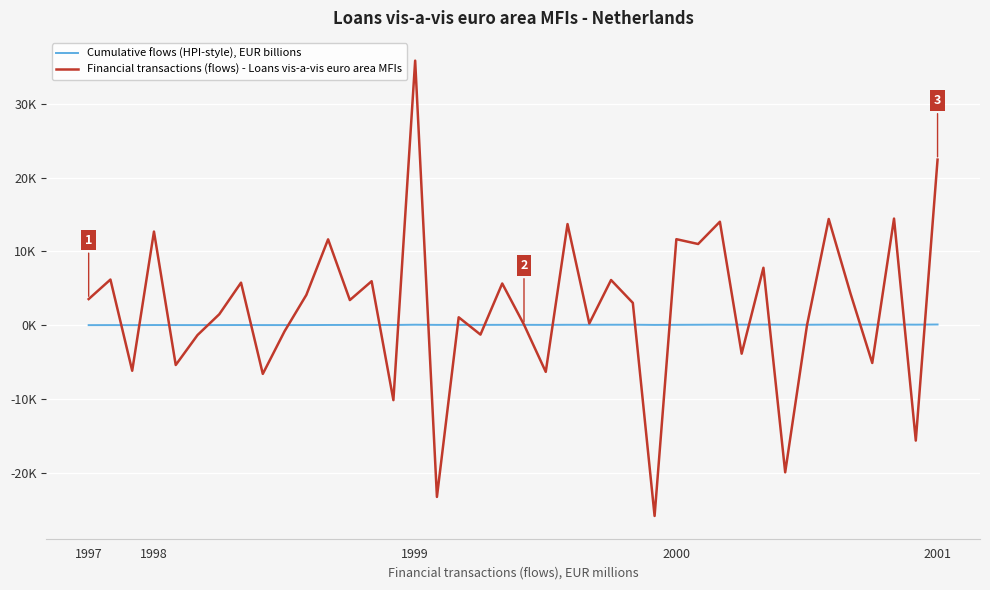

What are all the series names shown in the legend?

Cumulative flows (HPI-style), EUR billions, Financial transactions (flows) - Loans vis-a-vis euro area MFIs